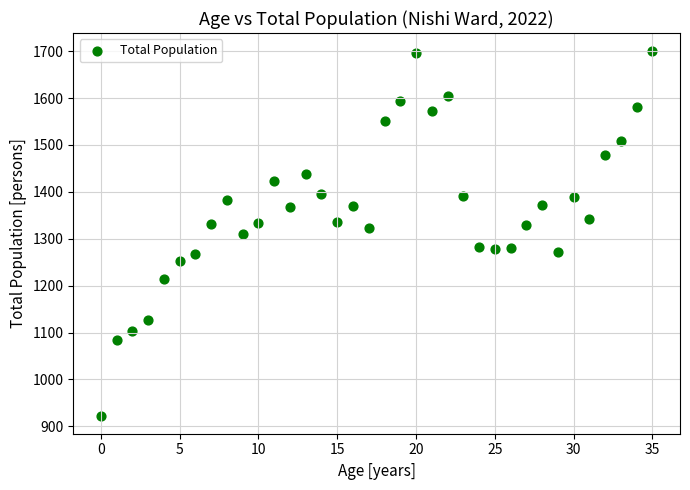

How many data points are displayed?

36